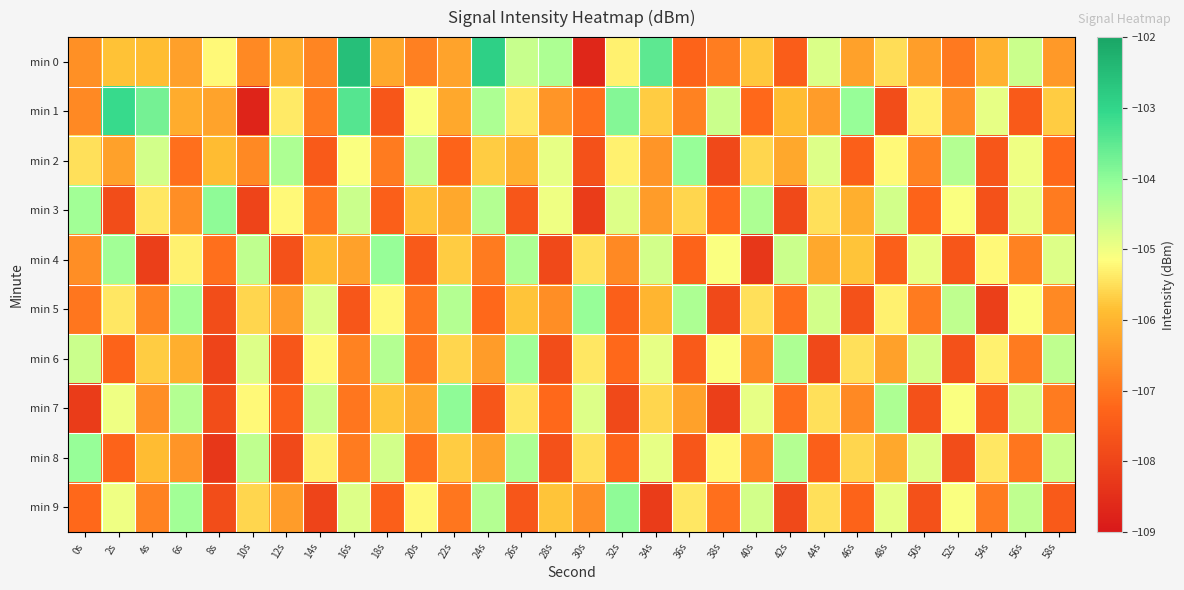

At which category is the sum across all series the highest?

16s